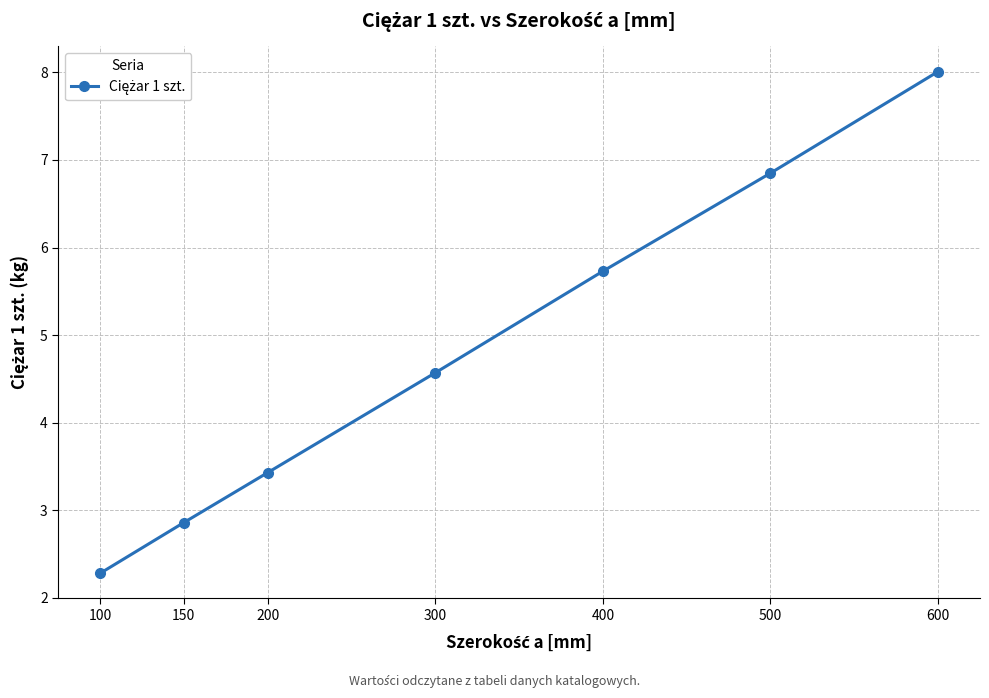

True or false: the data has more than 2 interior local peaks.

False